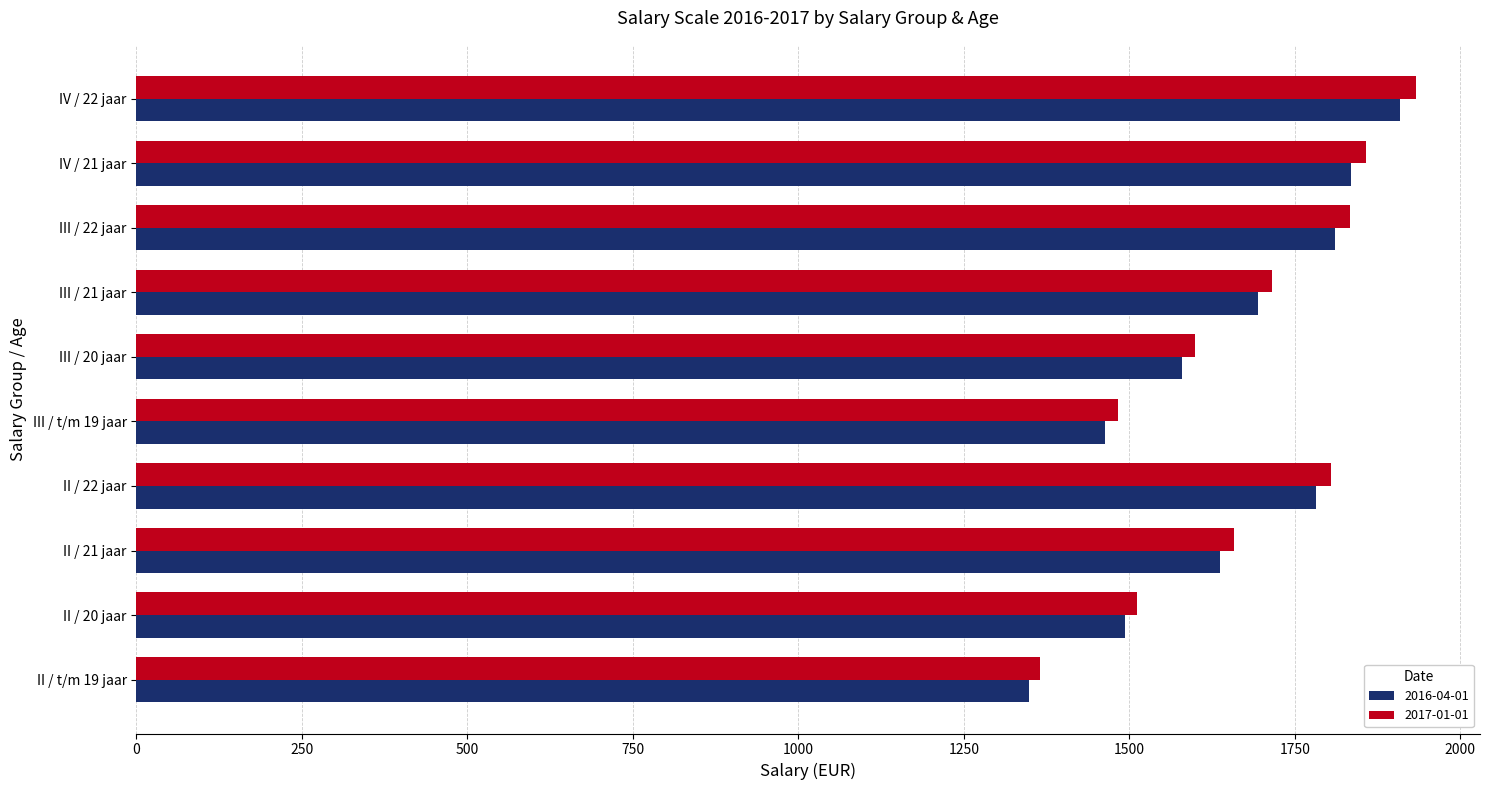

Count the number of data series in this chart.

2